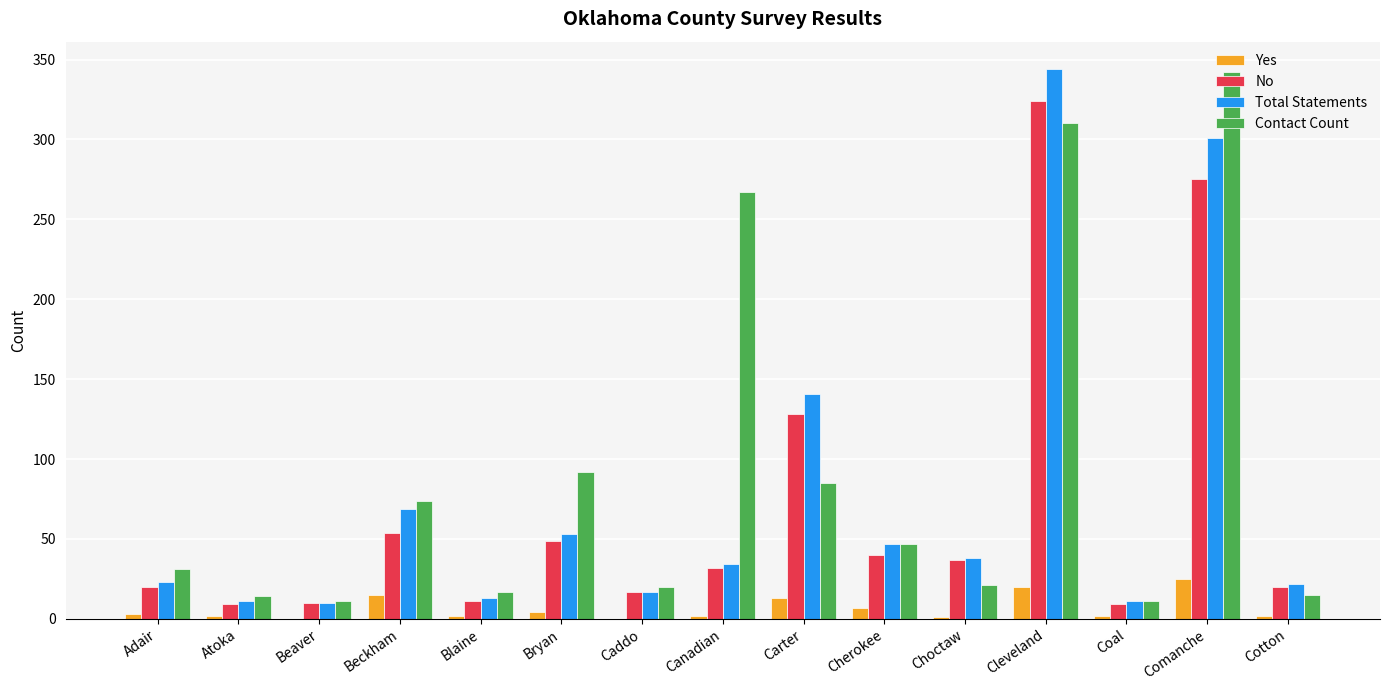

What is the sum of all Contact Count values?

1357